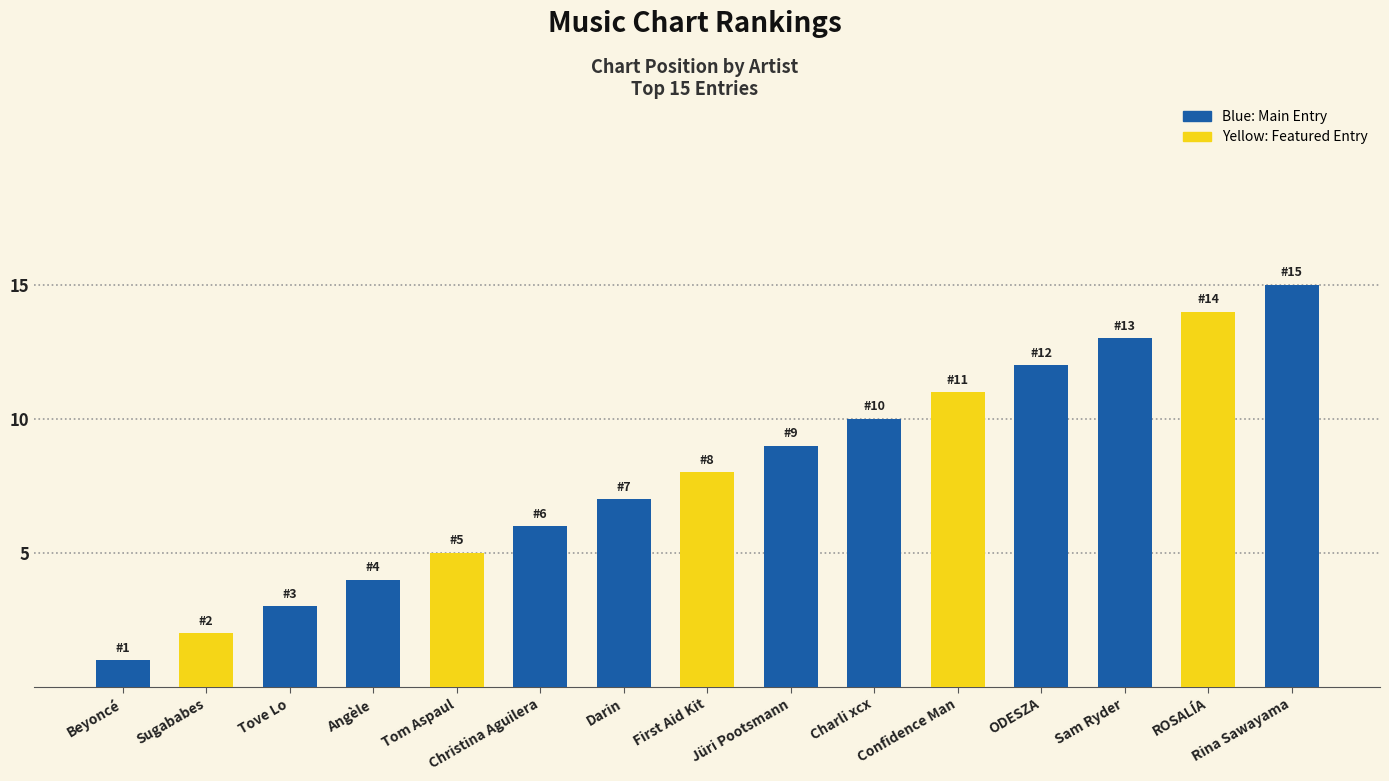

What is the change in value from Jüri Pootsmann to ROSALÍA?

+5